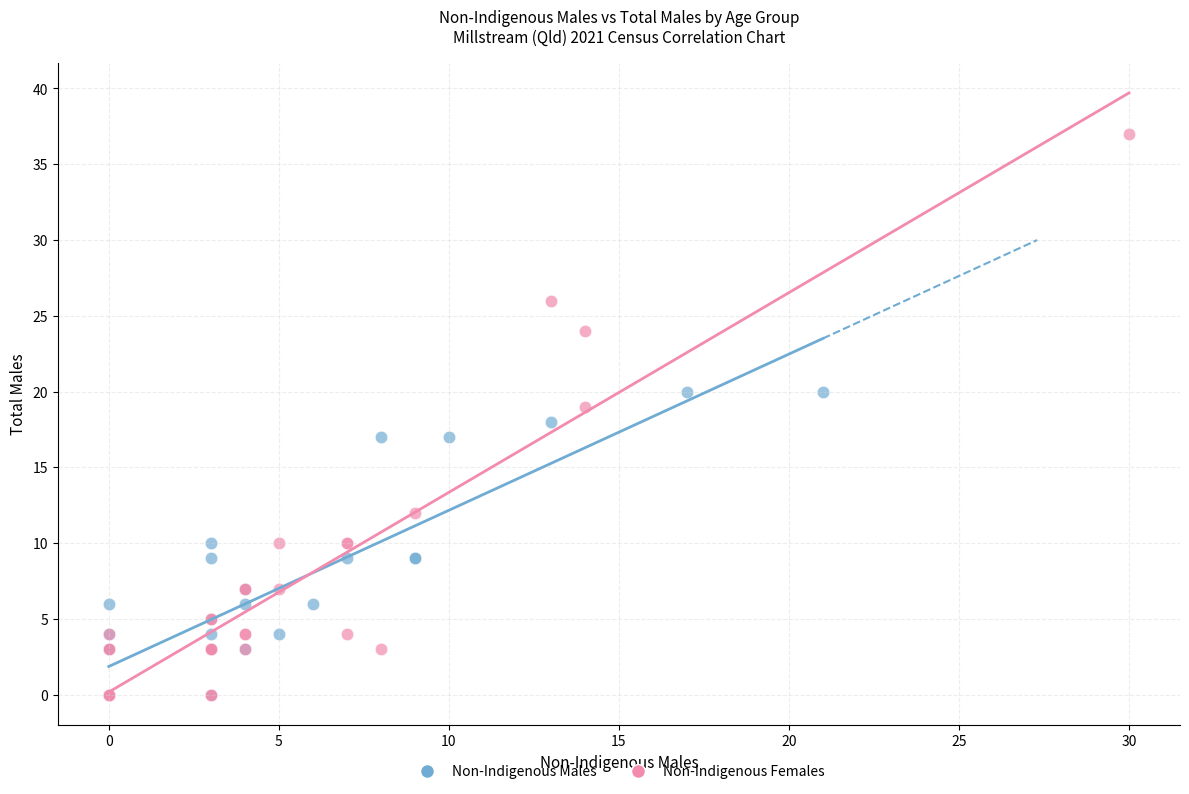

Which series reaches the maximum Y coordinate?

Non-Indigenous Females